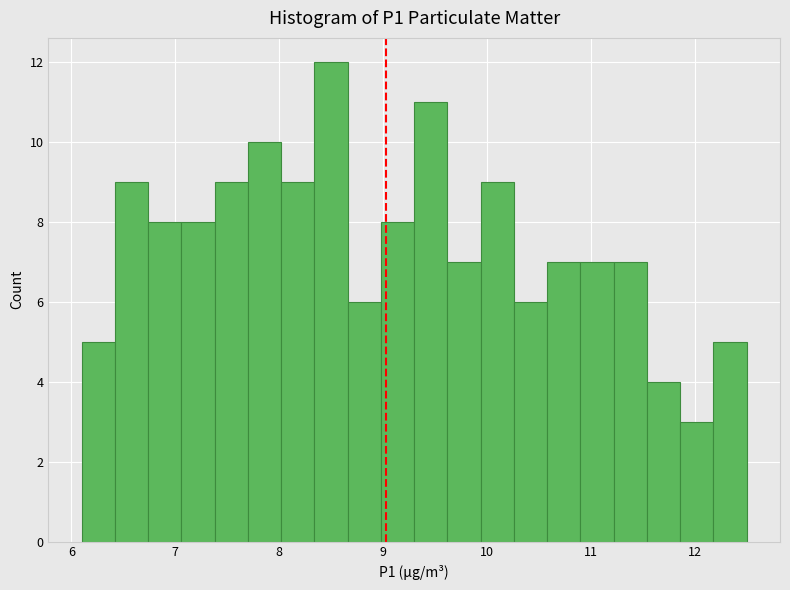

Read against the x-axis, roughly where is the centre of the tallest bar?

8.5